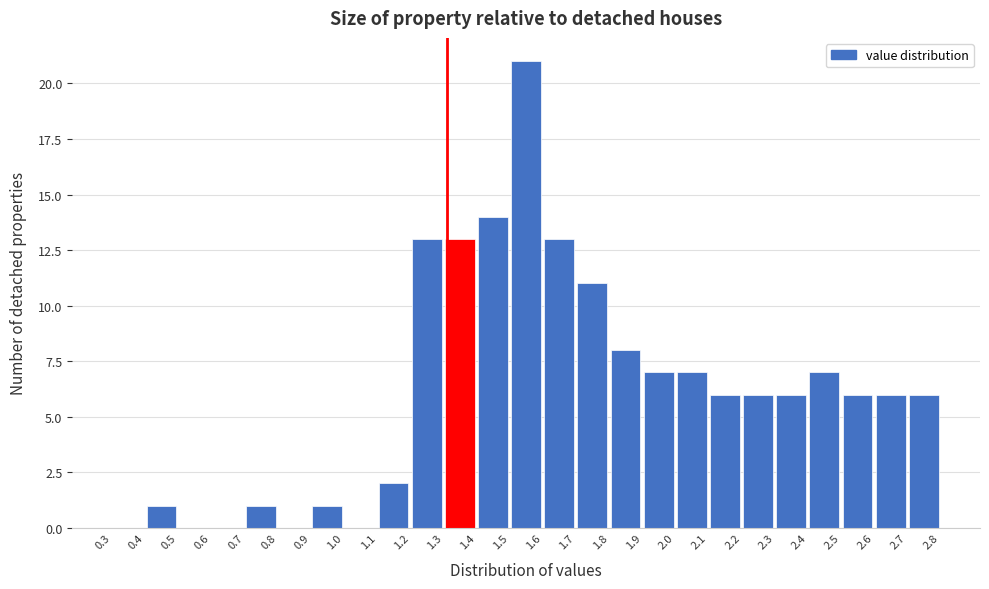

How tall is the bar that spans 2.1 to 2.2 on the x-axis? The values are not printed on the chart, so give them approximately, as read against the axis.

6